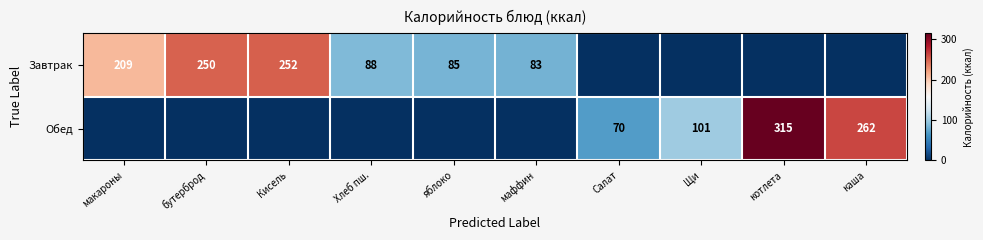

Is it true that Завтрак equals 135 at Кисель?

False